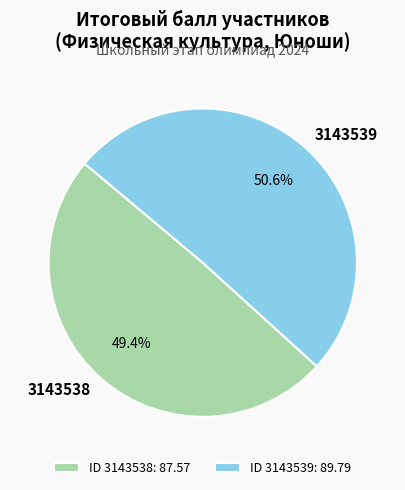

Which slice represents more than half of the pie?

3143539